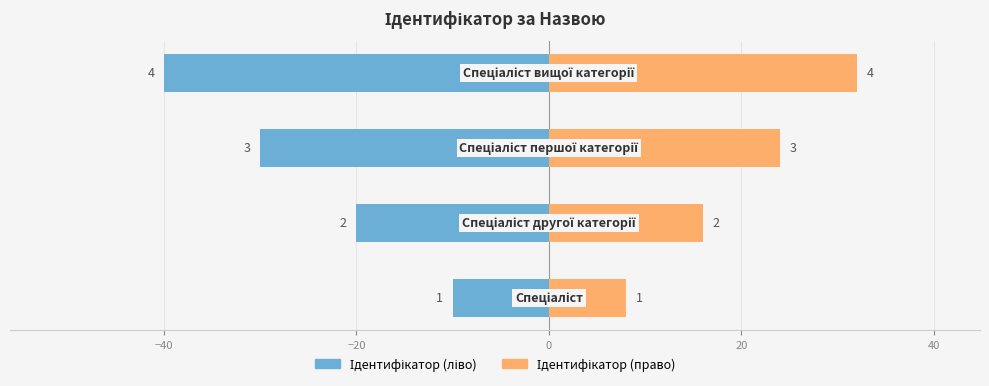

What value does the Ідентифікатор (ліво) series have at −20, to the nearest 10?

-30